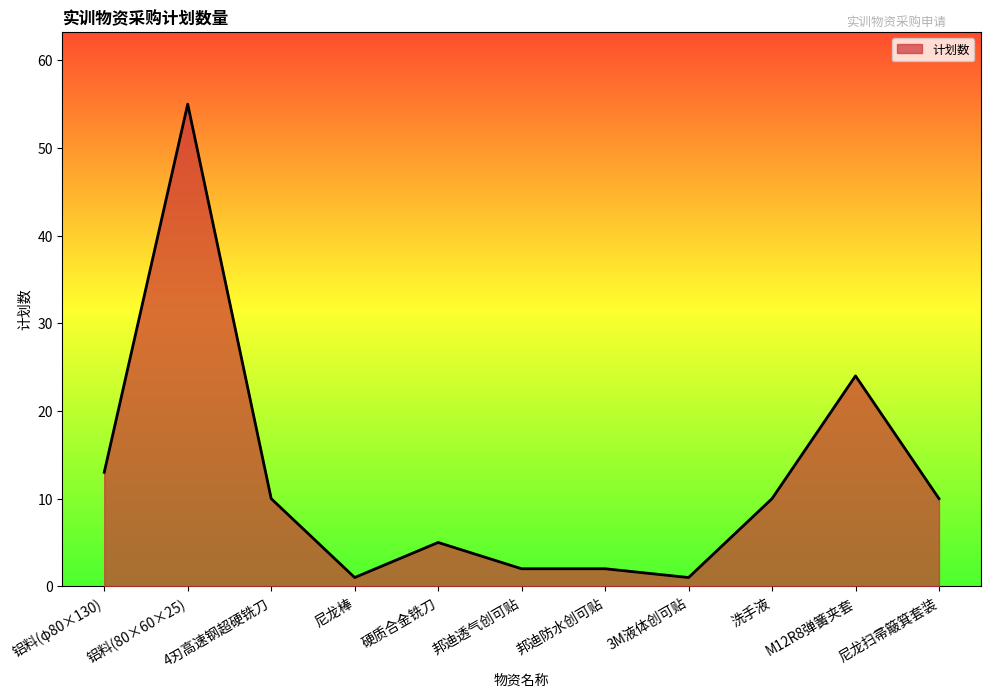

True or false: the data shows 15 at 洗手液.

False